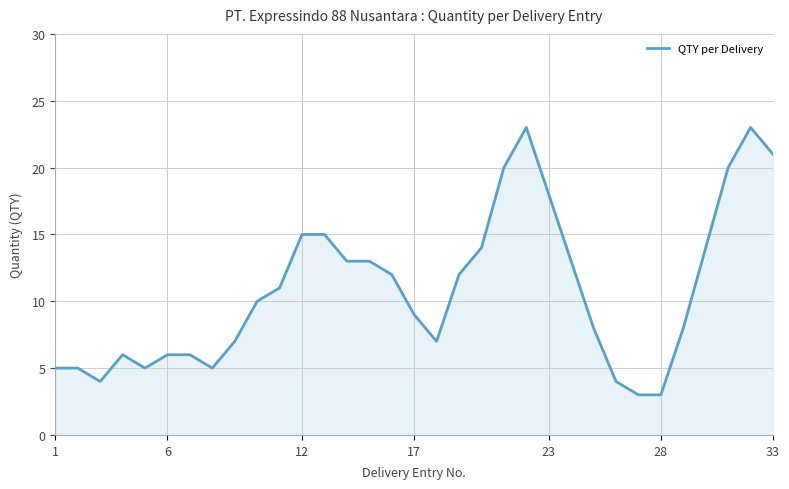

What is the difference between the maximum and minimum values?

20